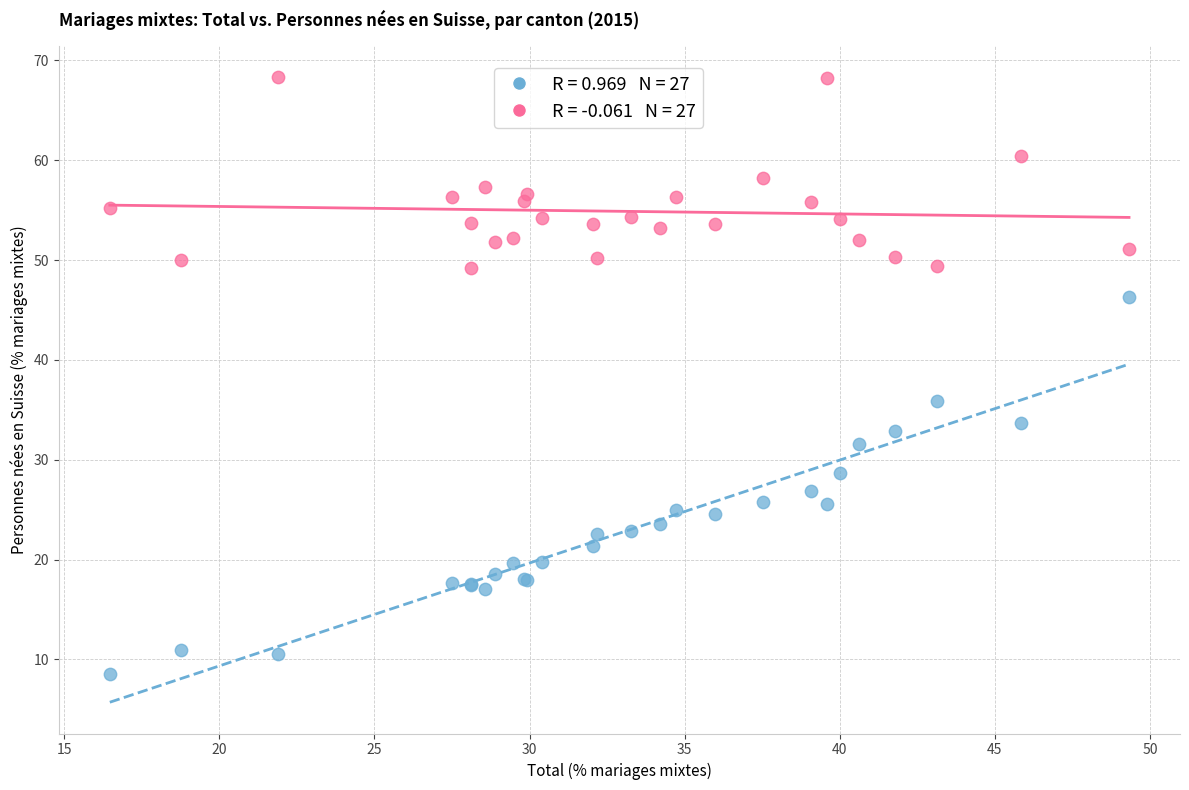

Across all series, what Y value is closest to 38?

35.9